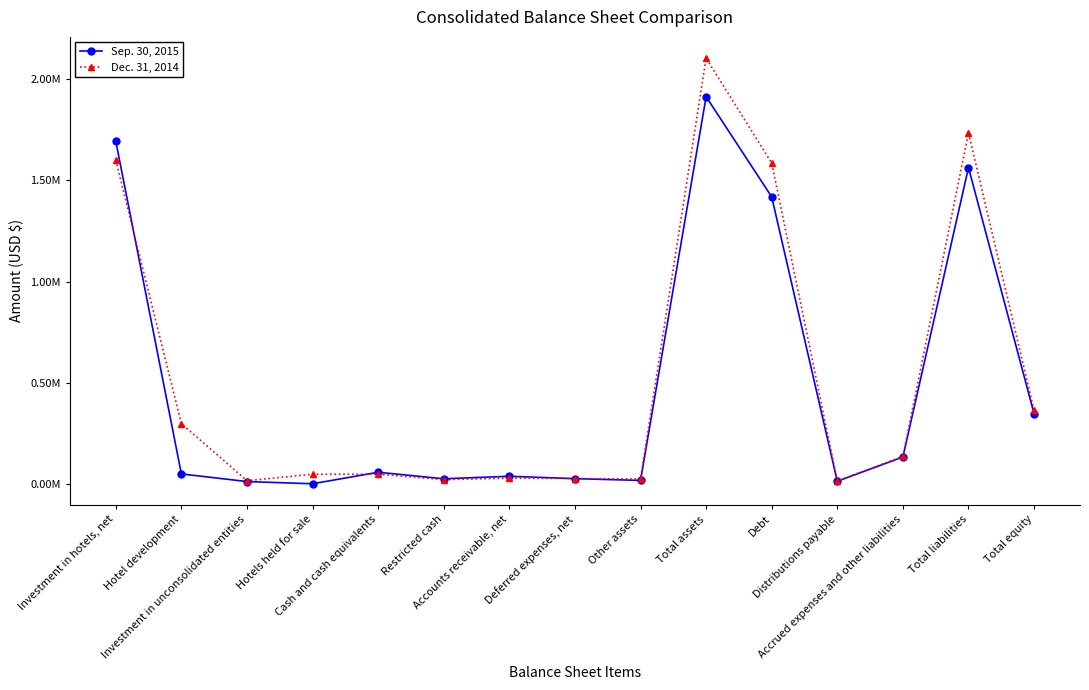

List the series in order of their peak value, highest first.

Dec. 31, 2014, Sep. 30, 2015